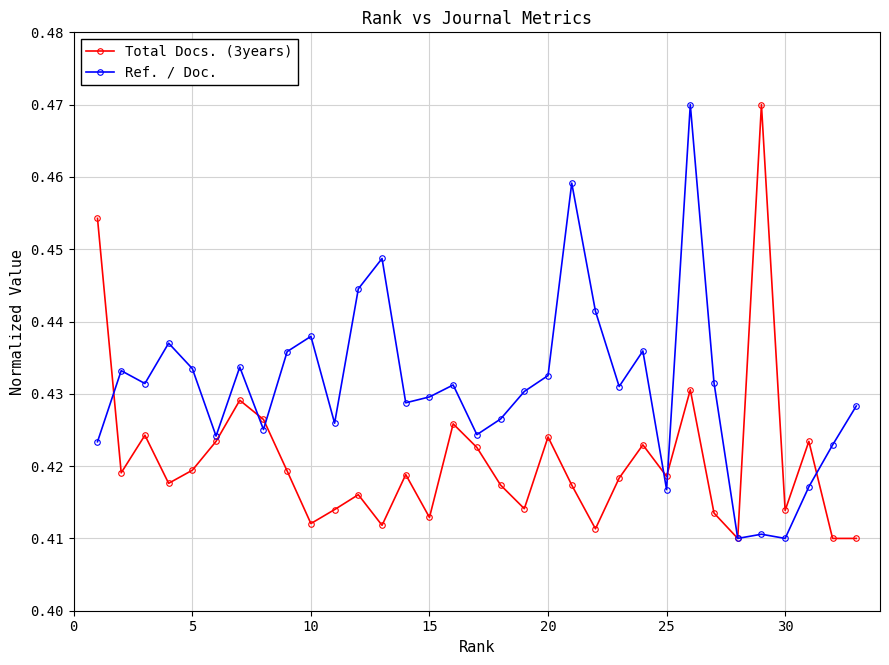

At how many categories does at least one series exceed 0?

33